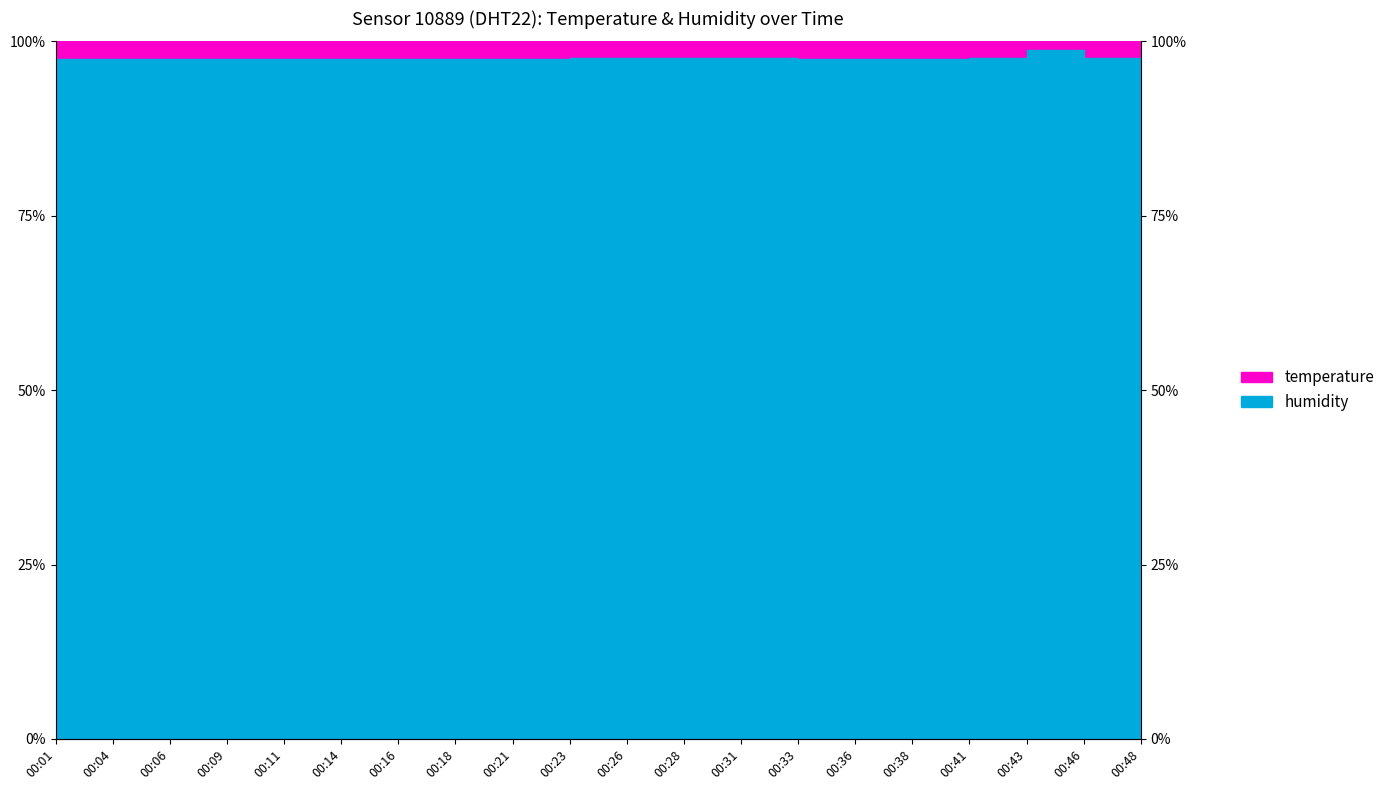

List the labels in order of value, largest first.

00:43, 00:23, 00:26, 00:28, 00:31, 00:41, 00:46, 00:48, 00:01, 00:04, 00:06, 00:09, 00:11, 00:14, 00:16, 00:18, 00:21, 00:33, 00:36, 00:38